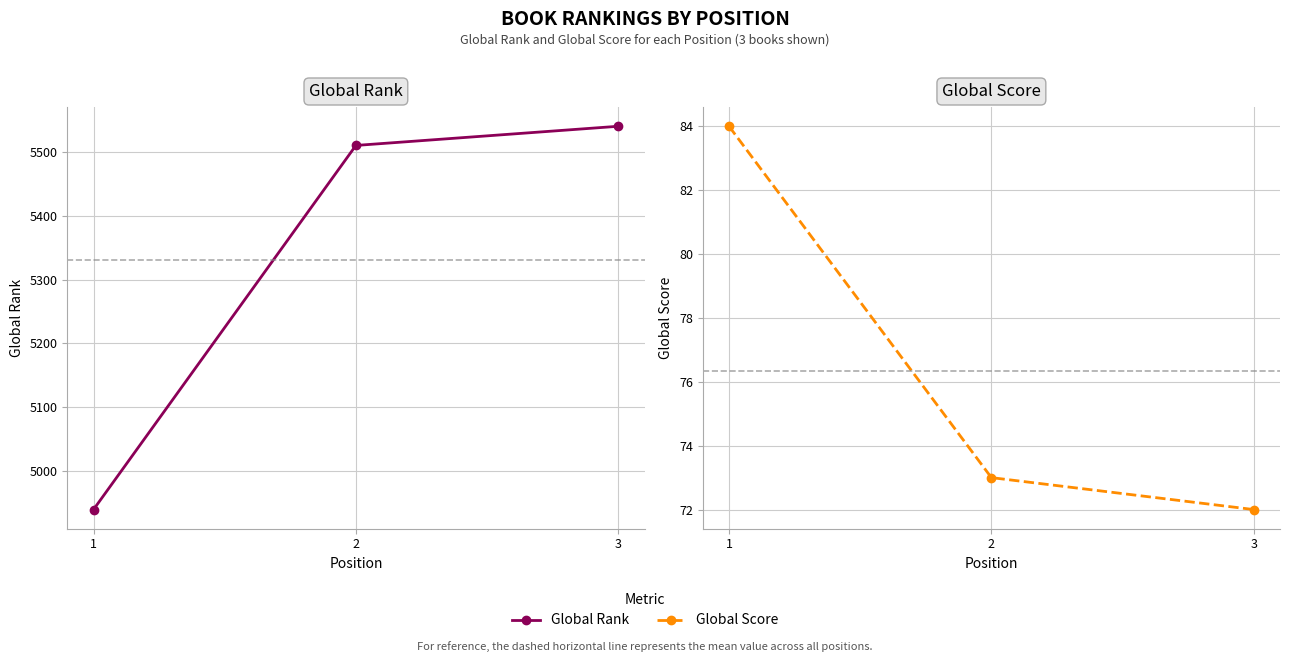

How many categories are shown in the chart?

3